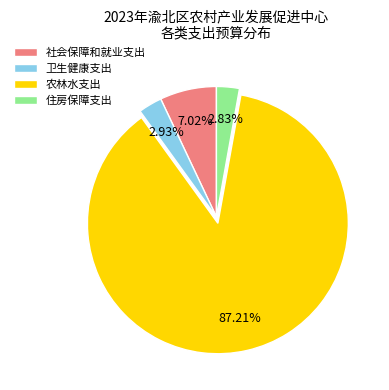

The 住房保障支出 slice represents 3% of the pie. True or false?

True